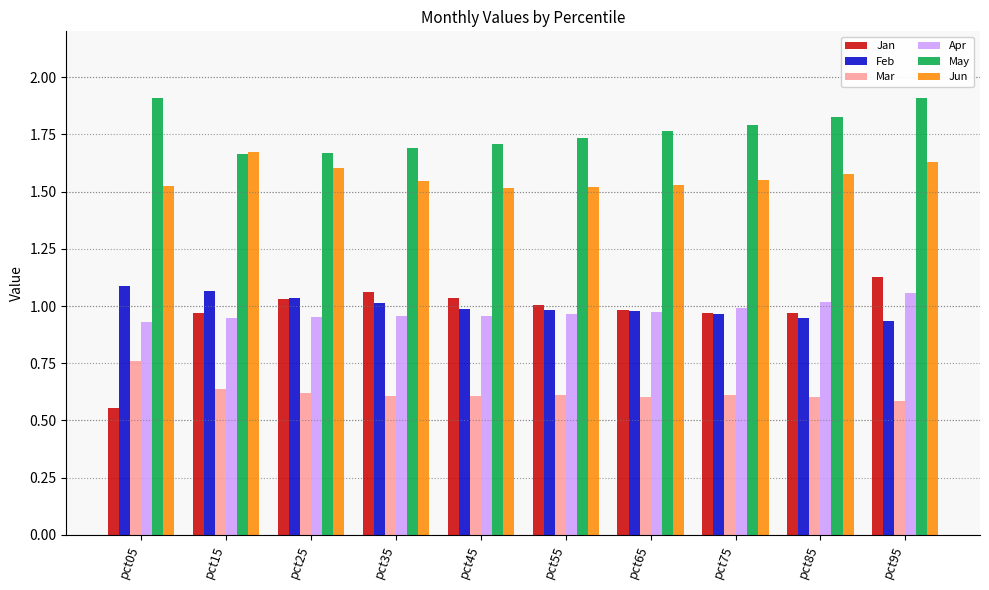

The Apr series shows 1.0 at pct35. True or false?

True